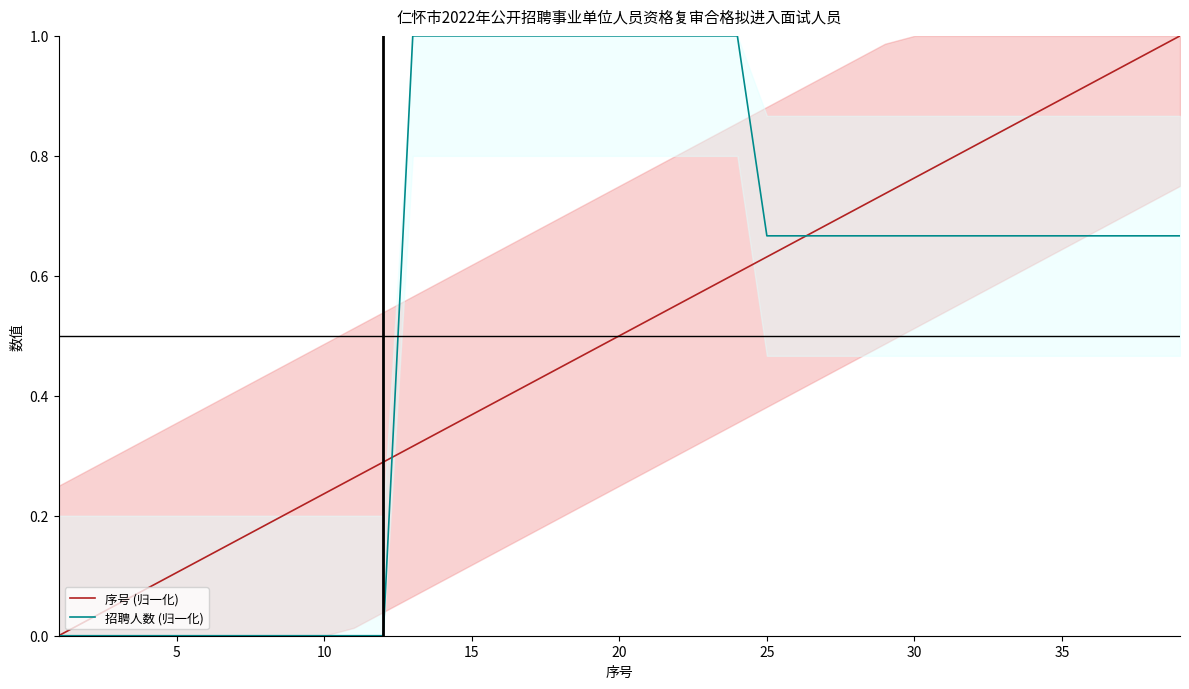

List the series in order of their peak value, highest first.

序号 (归一化), 招聘人数 (归一化)